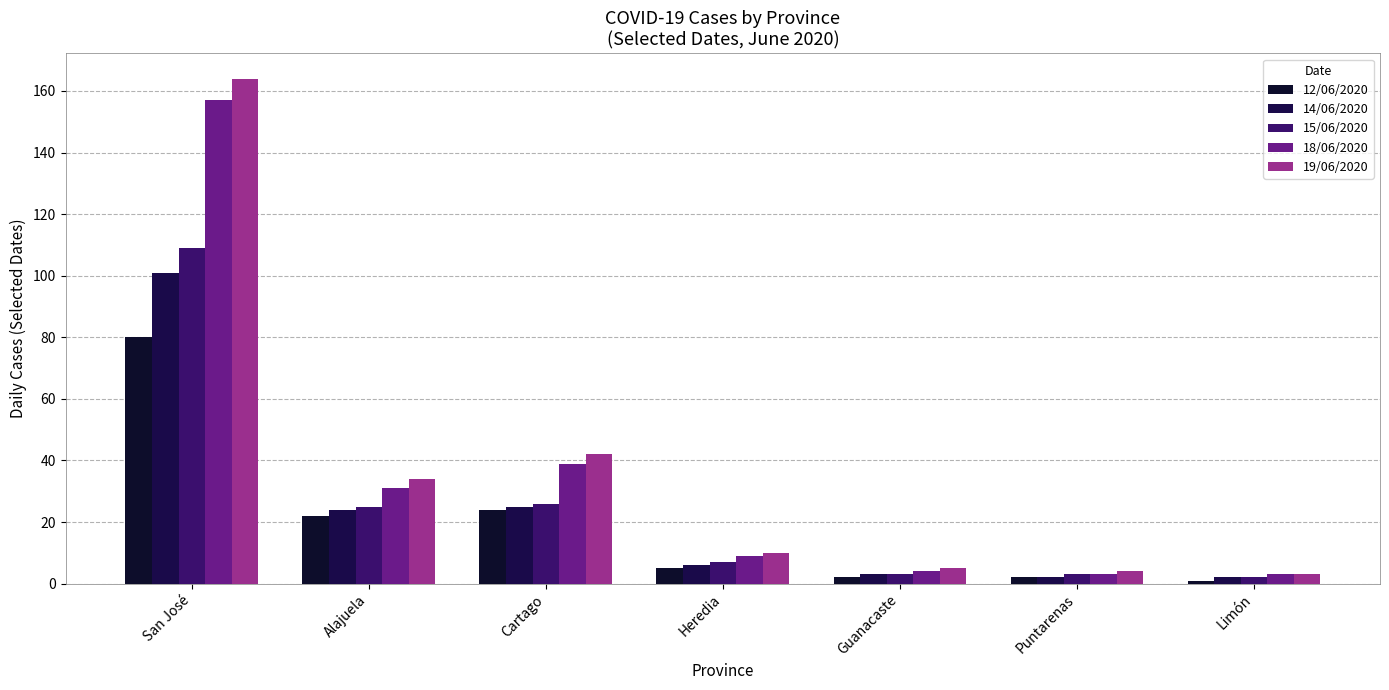

Which series has the widest spread of values?

19/06/2020